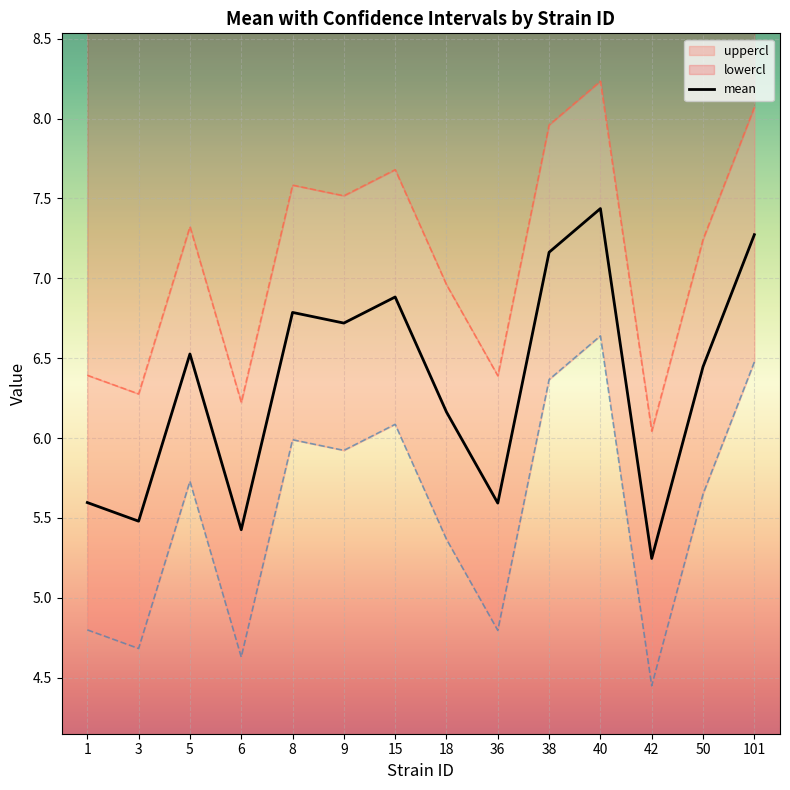

Approximately how many times larger is the value at 40 compared to 38?

1.0